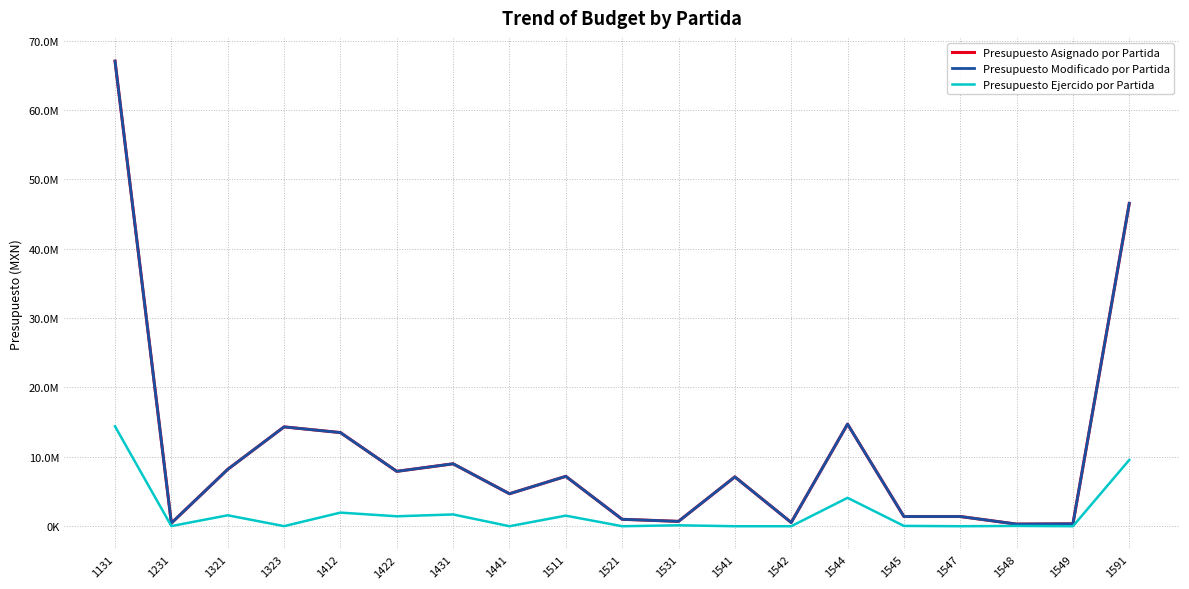

Does the chart display data point markers on the line(s)?

No